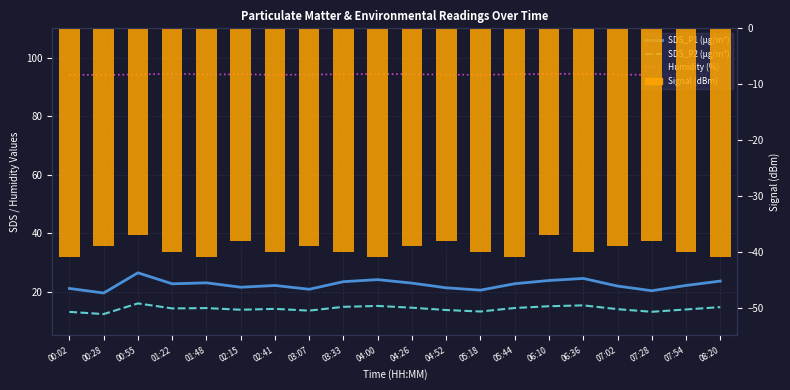

What is the label of the 14th bar from the right?

02:41